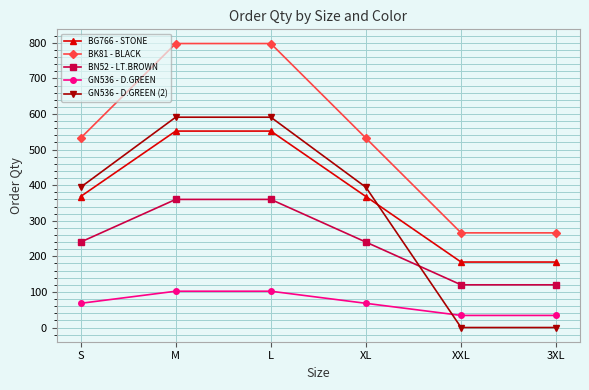

Count the BN52 - LT.BROWN values in the range 120 to 360.

6